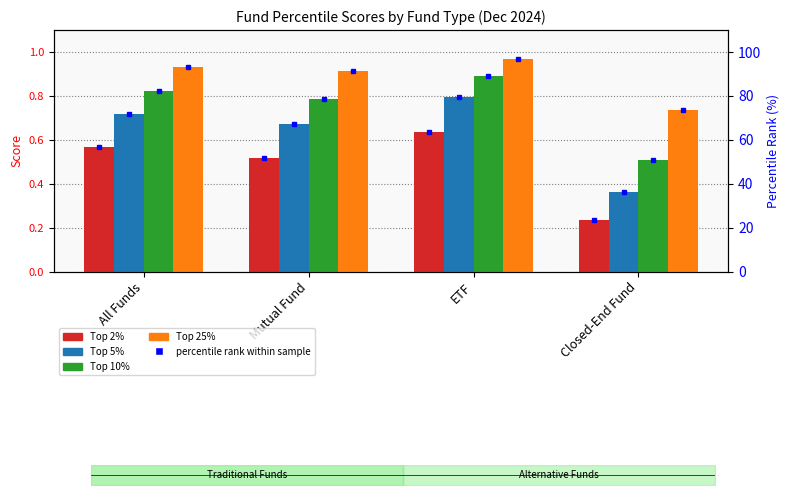

At which label does Top 25% reach its peak?

ETF